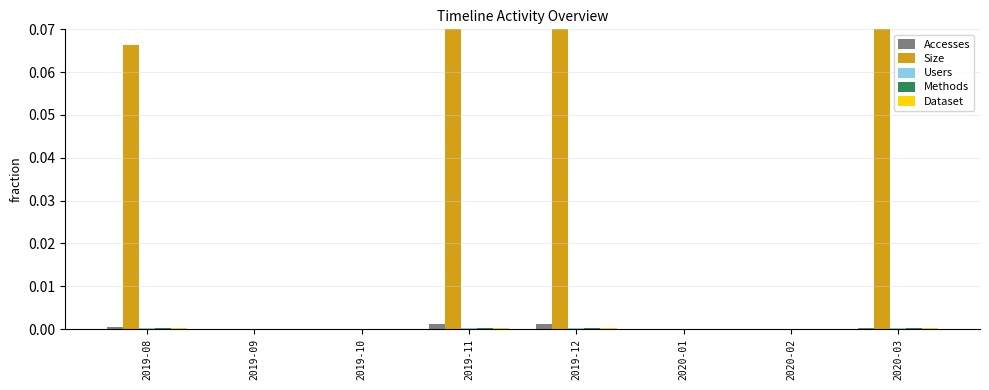

Is it true that Size equals 0.1 at 2019-08?

False